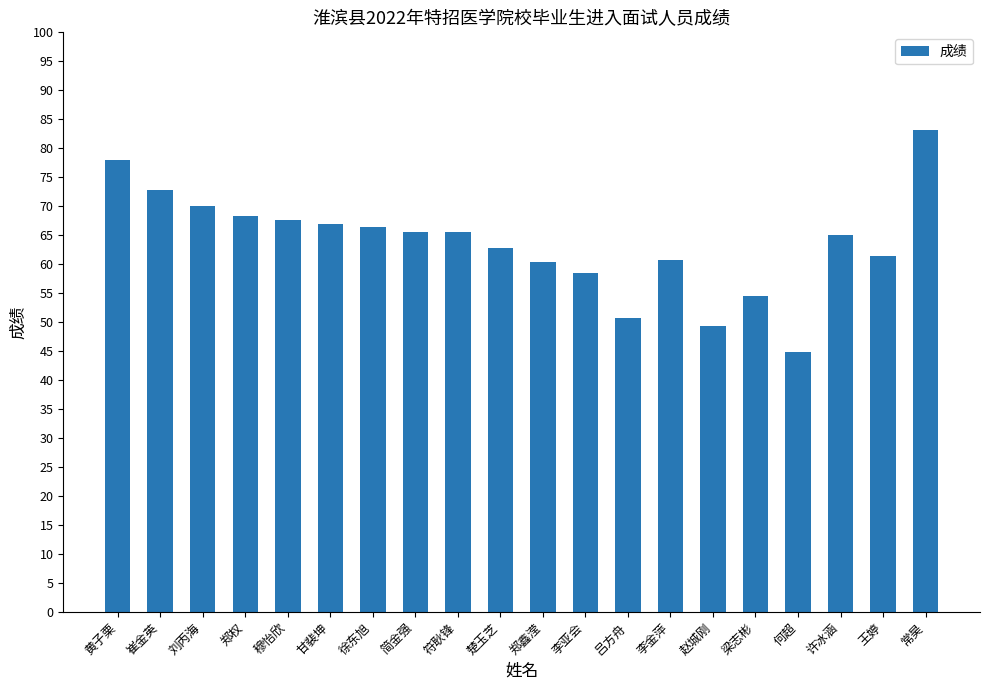

What is the difference between the maximum and minimum values?

38.4